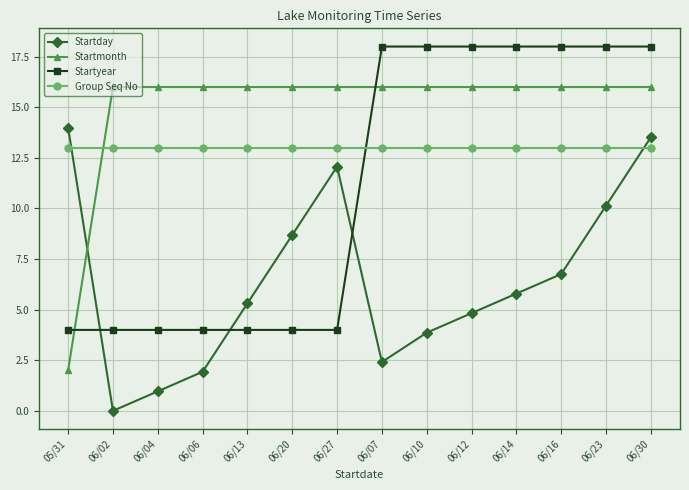

What is the highest value of the Group Seq No series?

13.0